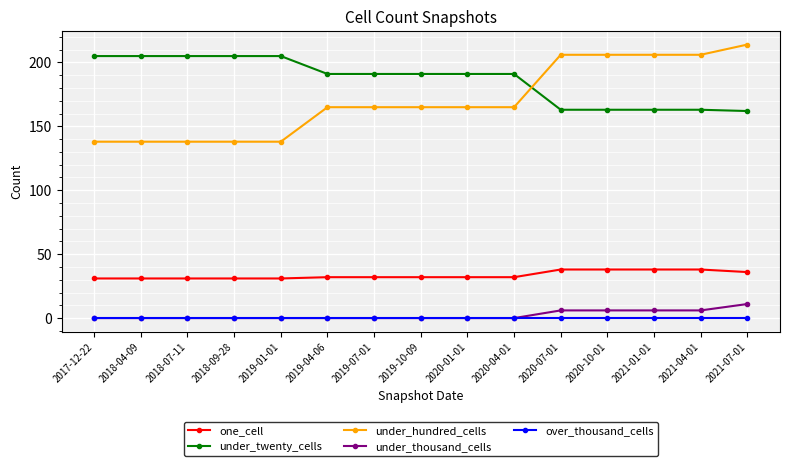

What is the highest value of the under_hundred_cells series?

214